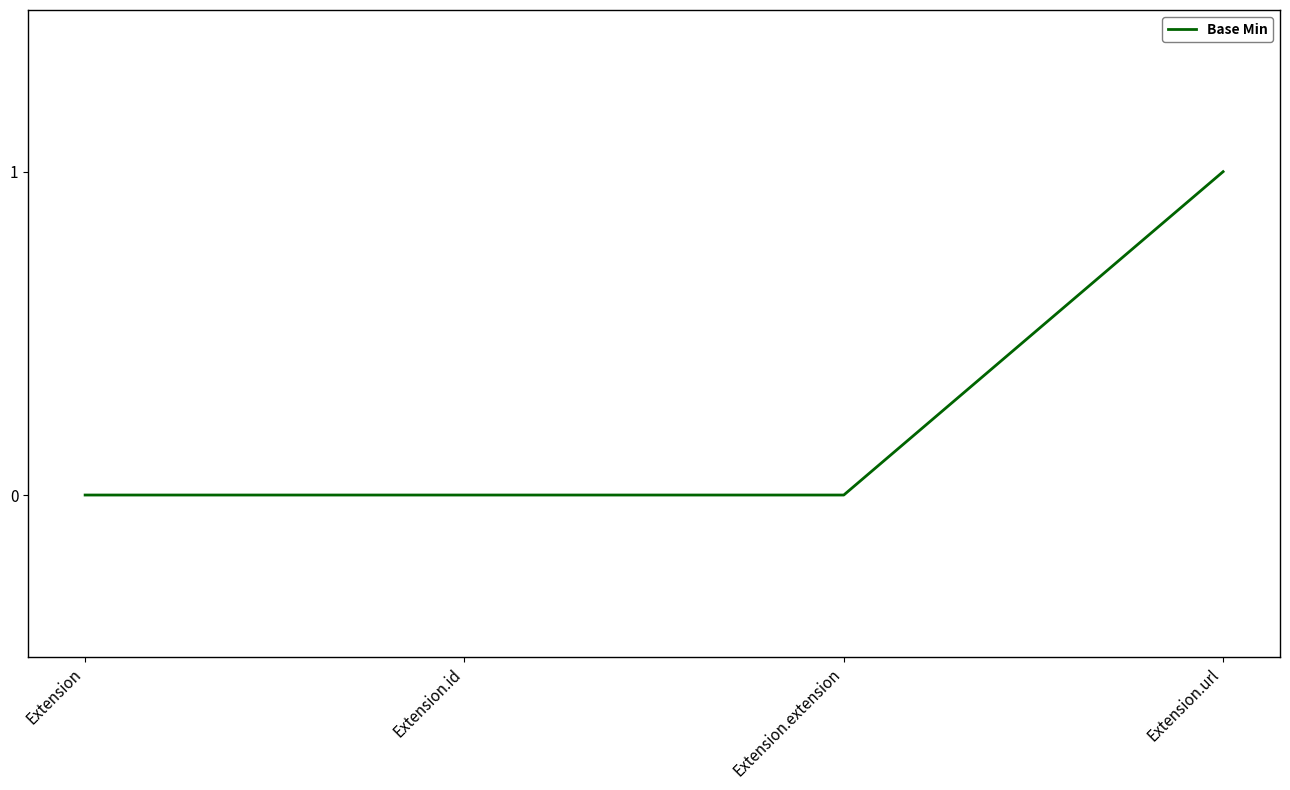

Count the number of data series in this chart.

1